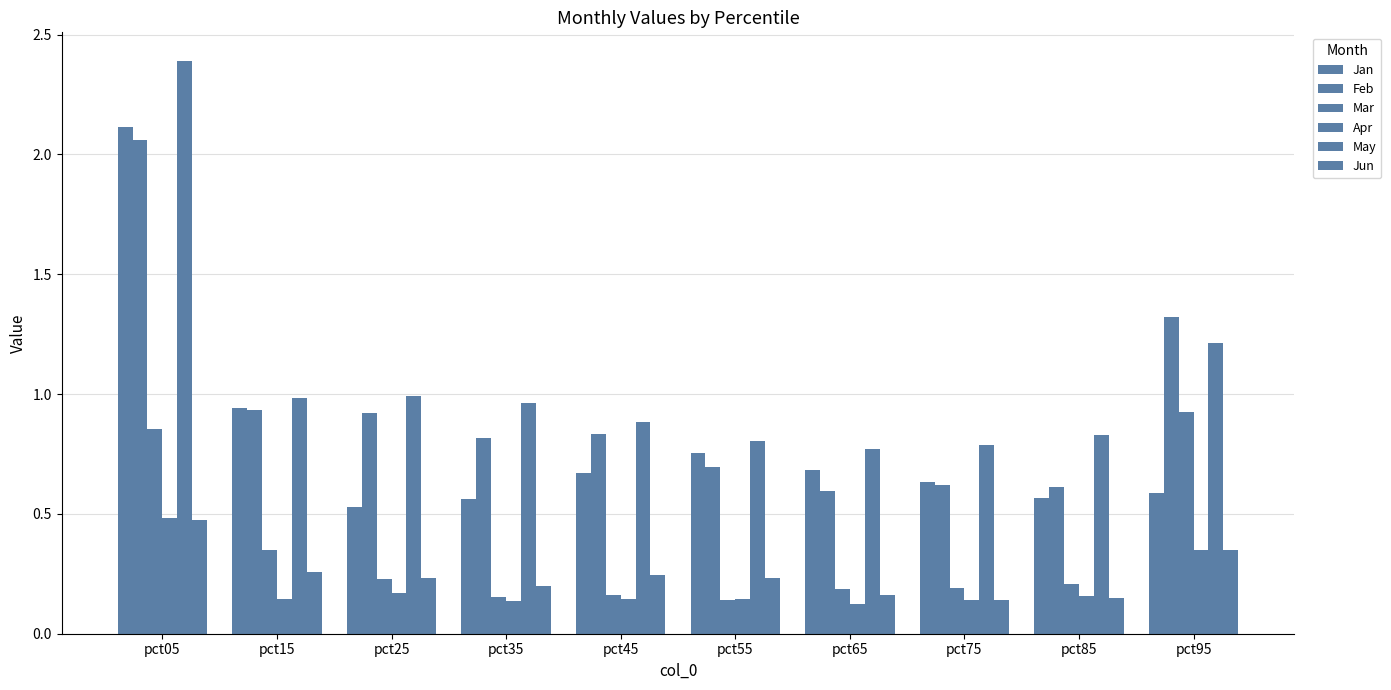

Reading left to right, what are all the values shown in this chart?

Jan: pct05=2.1	pct15=0.9	pct25=0.5	pct35=0.6	pct45=0.7	pct55=0.8	pct65=0.7	pct75=0.6	pct85=0.6	pct95=0.6
Feb: pct05=2.1	pct15=0.9	pct25=0.9	pct35=0.8	pct45=0.8	pct55=0.7	pct65=0.6	pct75=0.6	pct85=0.6	pct95=1.3
Mar: pct05=0.9	pct15=0.3	pct25=0.2	pct35=0.2	pct45=0.2	pct55=0.1	pct65=0.2	pct75=0.2	pct85=0.2	pct95=0.9
Apr: pct05=0.5	pct15=0.1	pct25=0.2	pct35=0.1	pct45=0.1	pct55=0.1	pct65=0.1	pct75=0.1	pct85=0.2	pct95=0.3
May: pct05=2.4	pct15=1.0	pct25=1.0	pct35=1.0	pct45=0.9	pct55=0.8	pct65=0.8	pct75=0.8	pct85=0.8	pct95=1.2
Jun: pct05=0.5	pct15=0.3	pct25=0.2	pct35=0.2	pct45=0.2	pct55=0.2	pct65=0.2	pct75=0.1	pct85=0.1	pct95=0.3